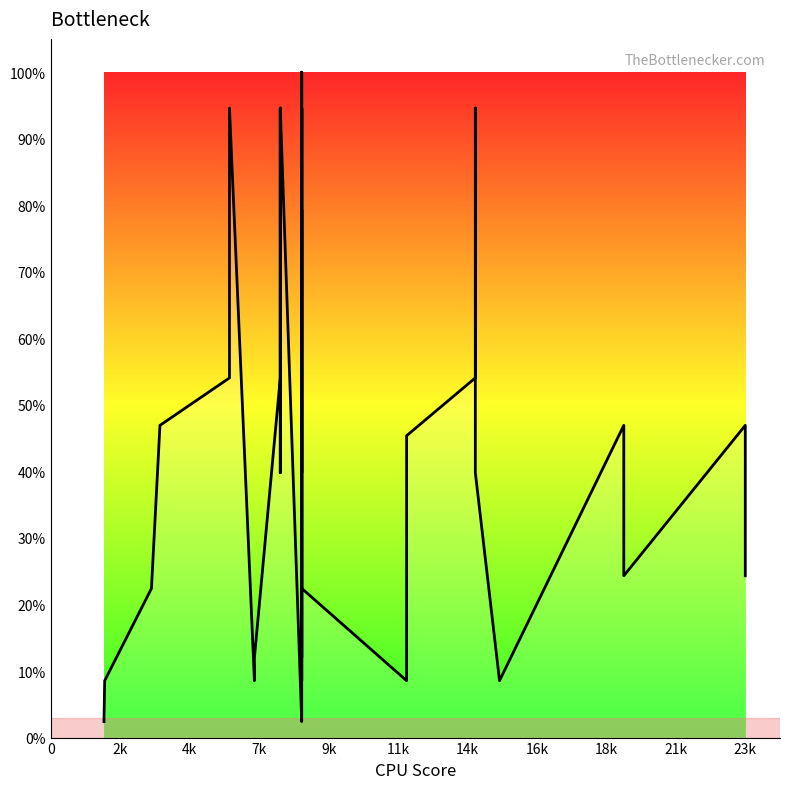

Is it true that the value at 4k is 11.7?

False